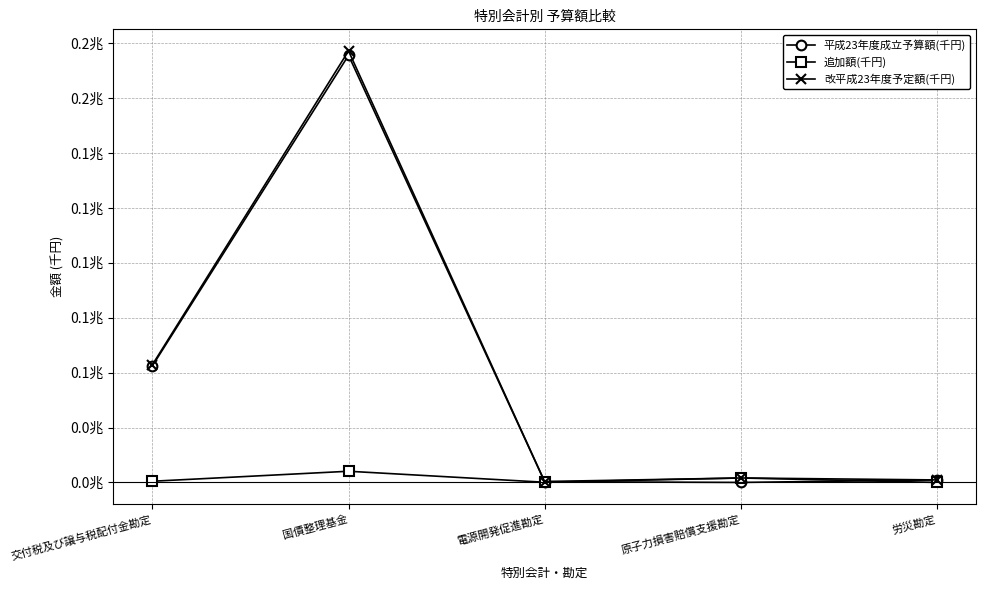

What is the label of the 3rd point from the left?

電源開発促進勘定